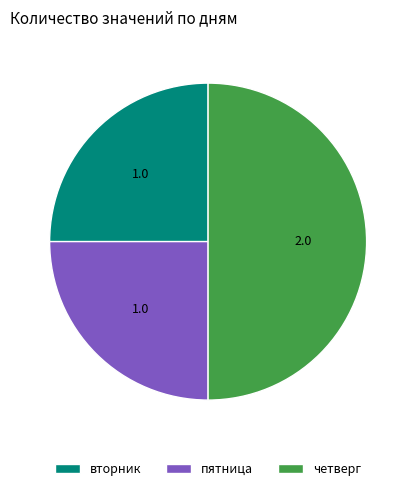

Is the sum of пятница and четверг greater than half?

Yes